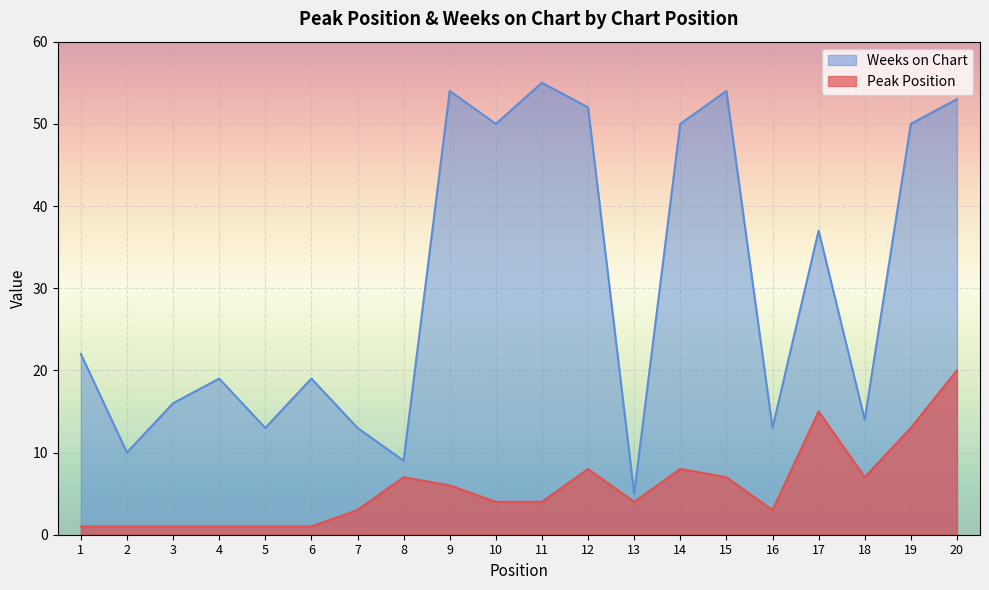

Rank the series by their maximum value, from lowest to highest.

Peak Position, Weeks on Chart